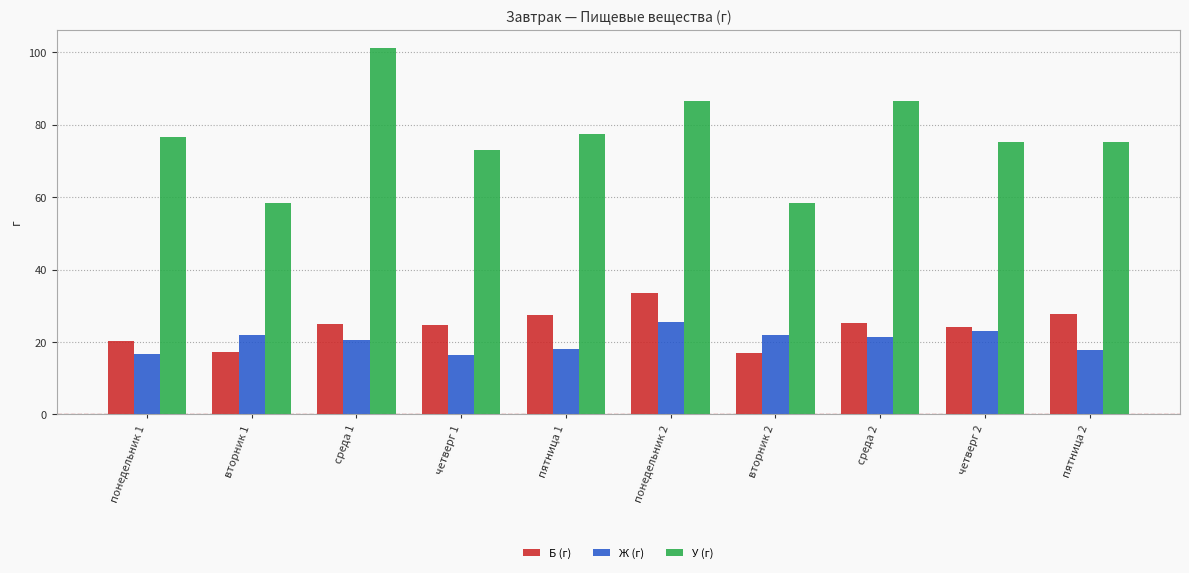

Which category has the highest value in the У (г) series?

среда 1